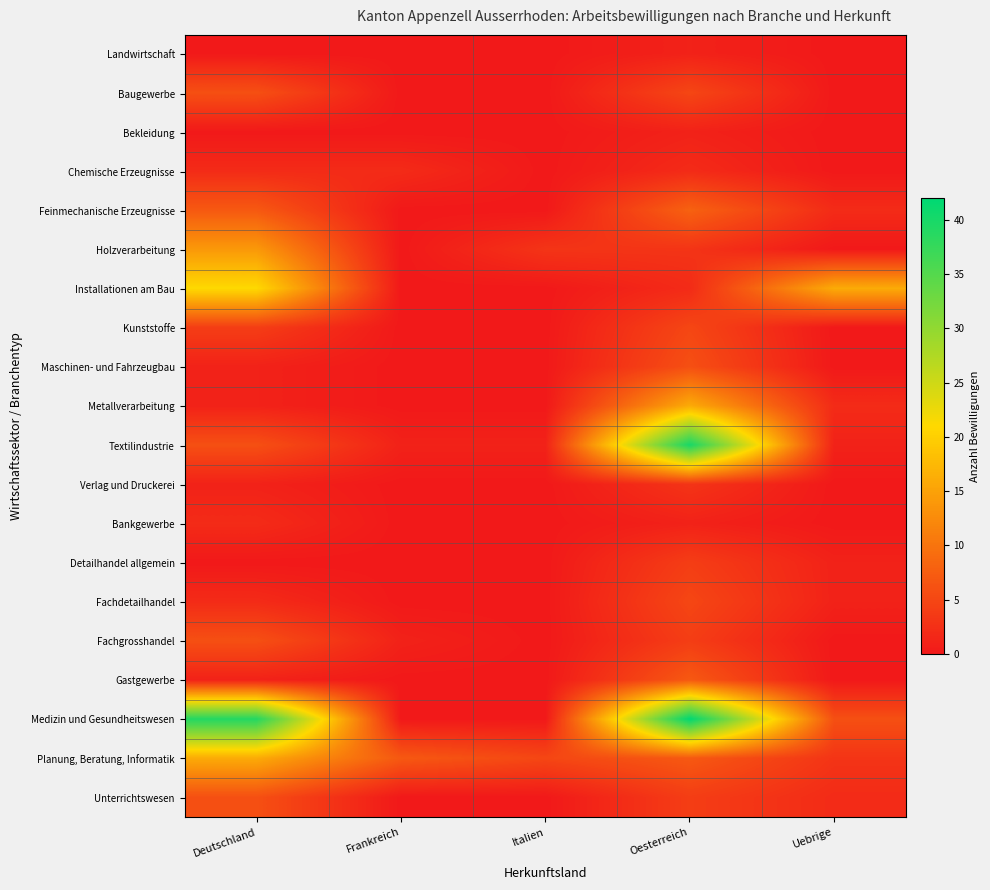

At how many categories does at least one series exceed 19?

2